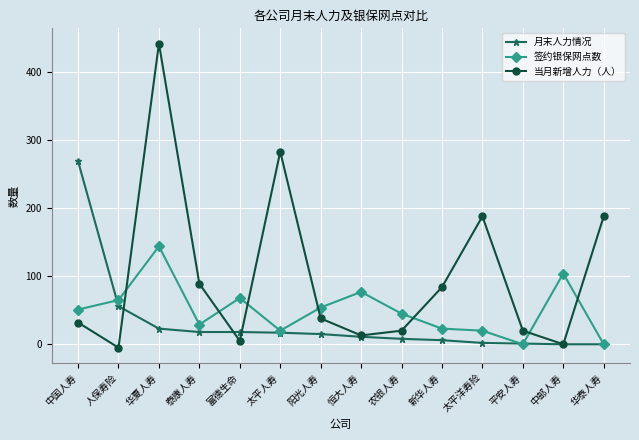

What is the label of the 2nd point from the left?

人保寿险